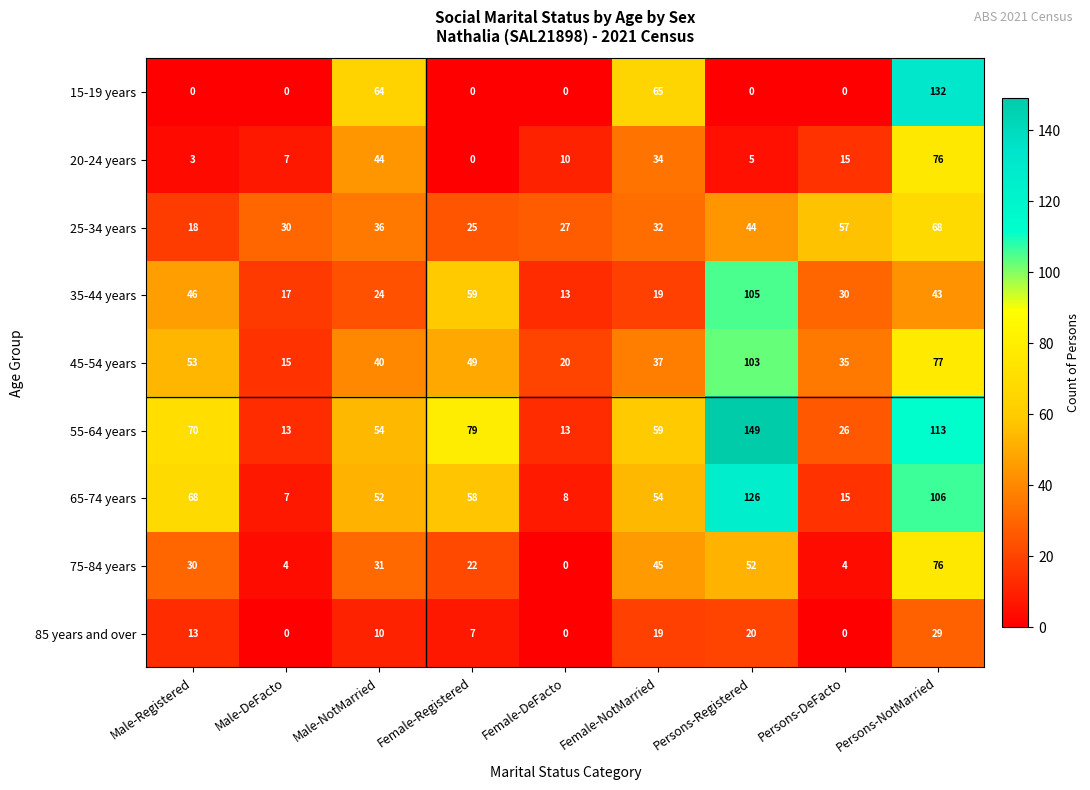

What is the highest value of the 75-84 years series?

76